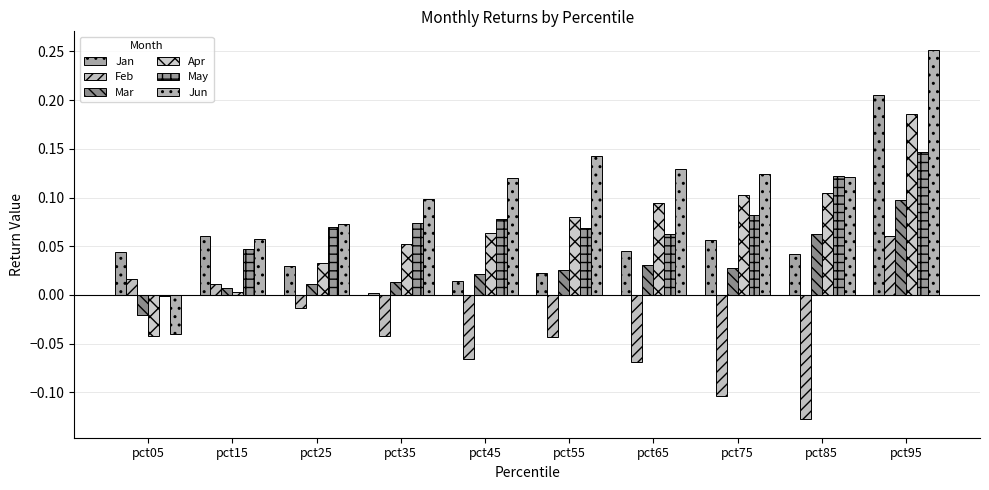

What is the greatest value displayed?

0.3